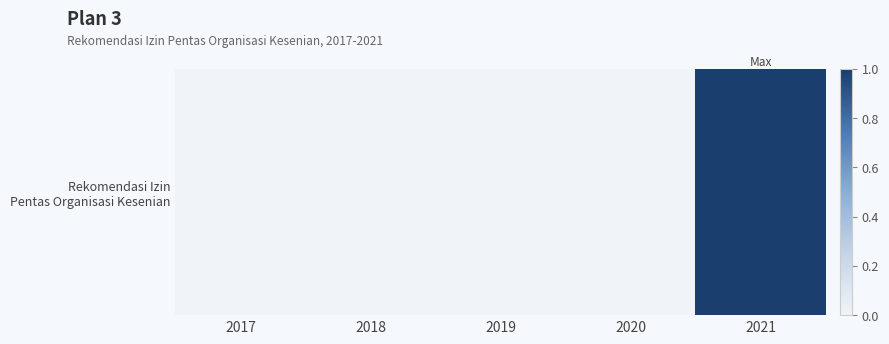

What is the difference between the maximum and minimum values?

1